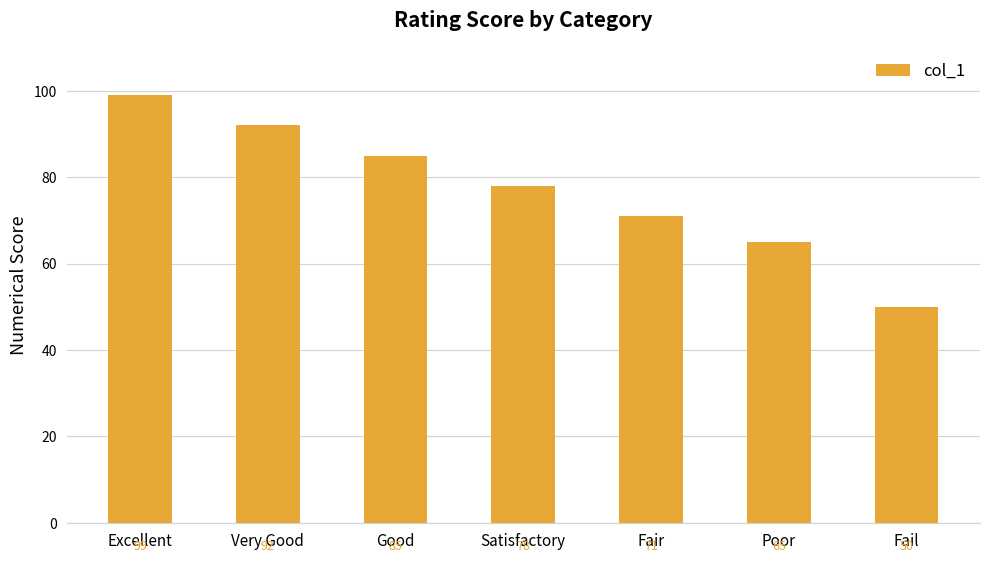

Is it true that the value at Satisfactory is 115?

False